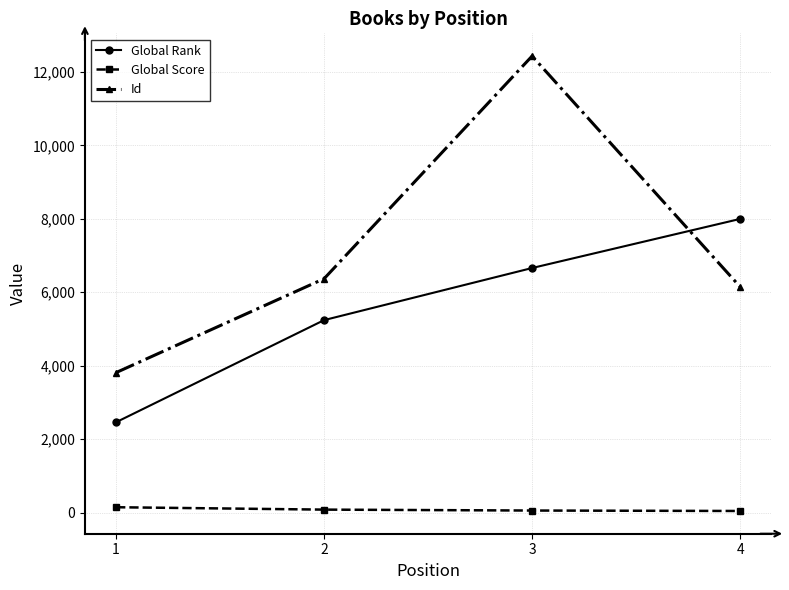

Does the chart have visible grid lines?

Yes